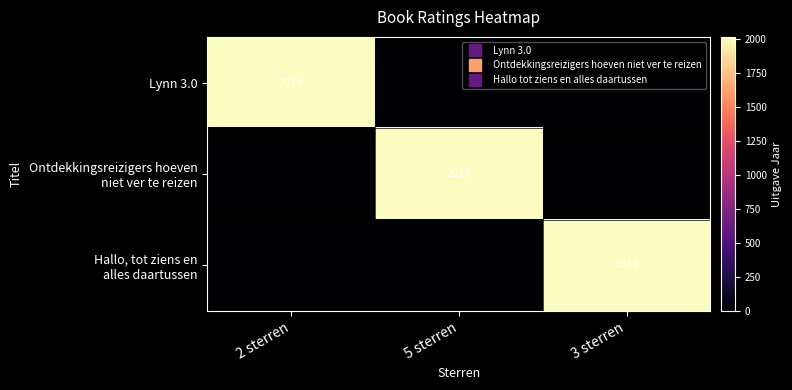

At which label does Lynn 3.0 reach its minimum?

5 sterren